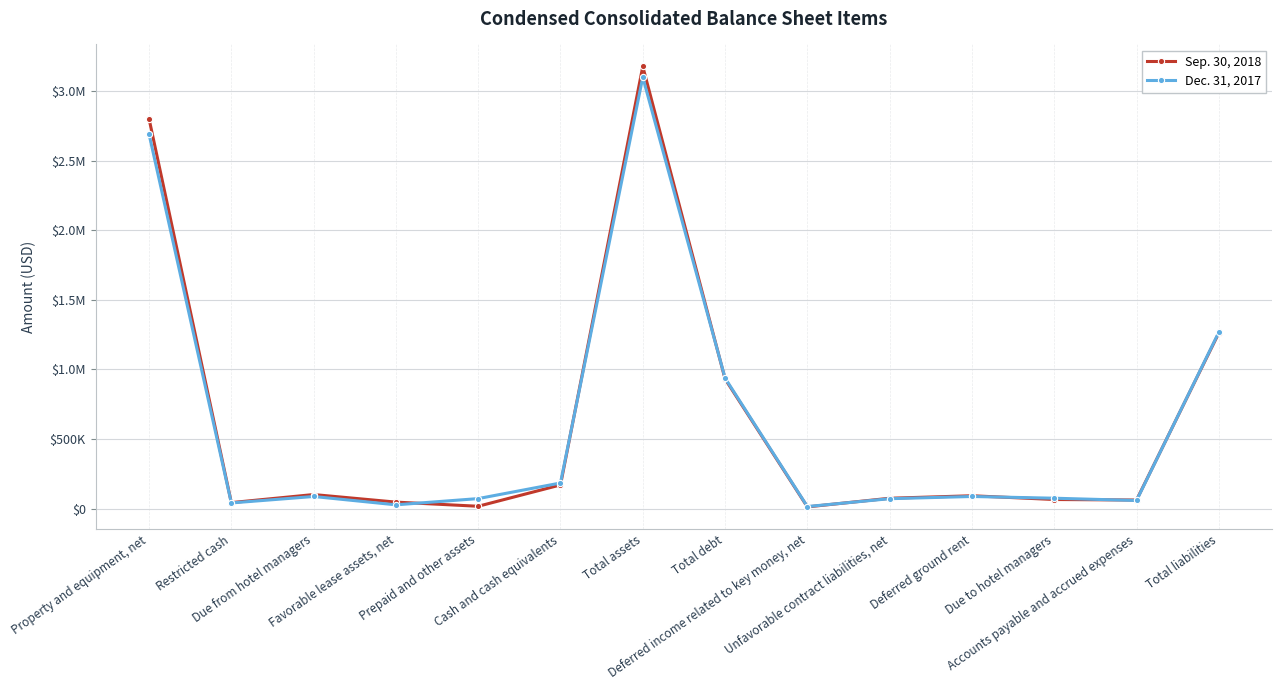

What is the maximum value for Dec. 31, 2017?

3100858